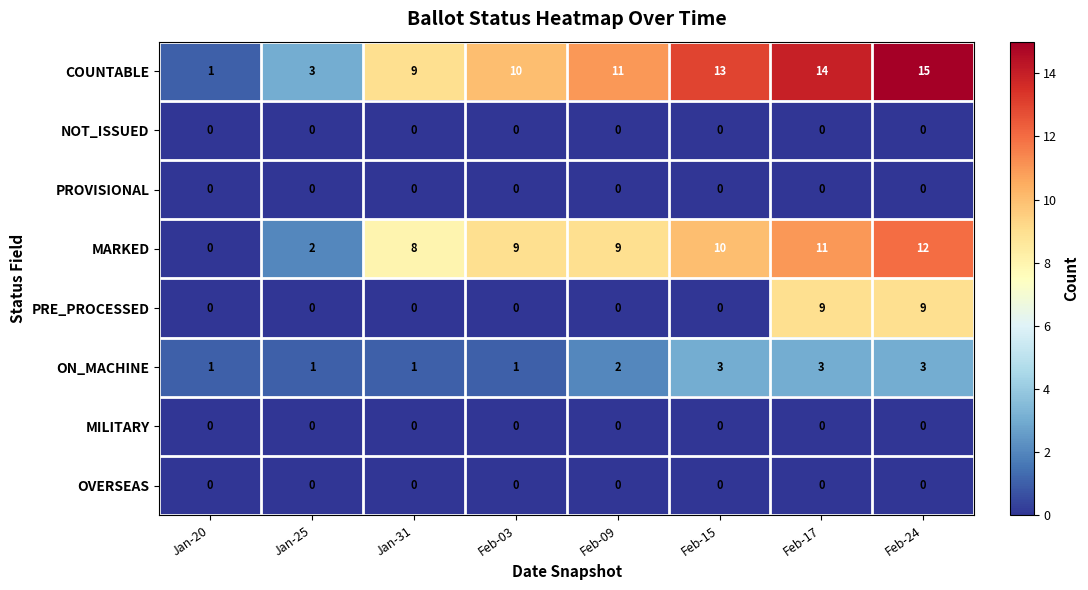

Which series has the widest spread of values?

COUNTABLE